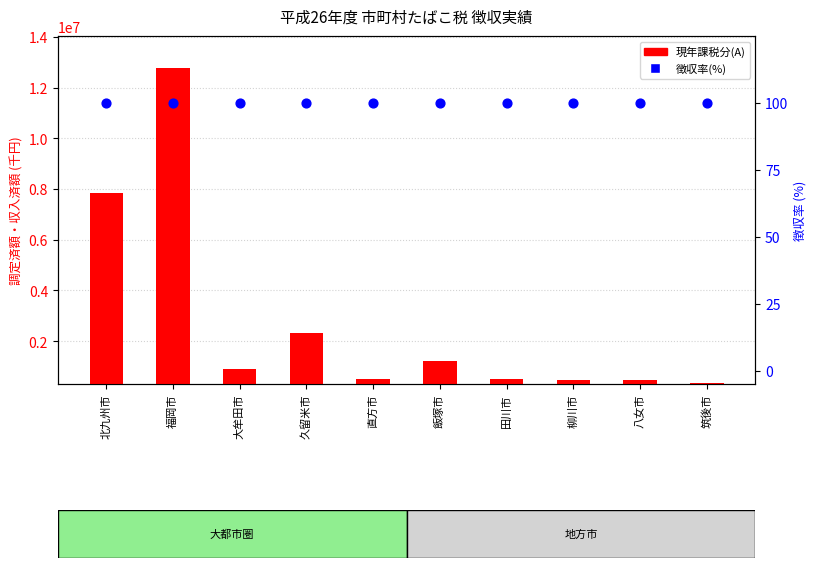

Which series has the largest total across all categories?

現年課税分(A)